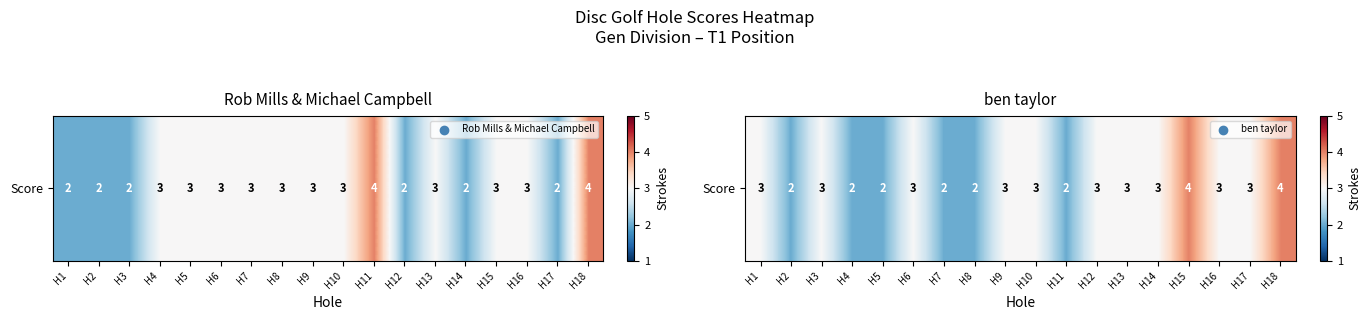

What is the change in value from H4 to H16?

+1